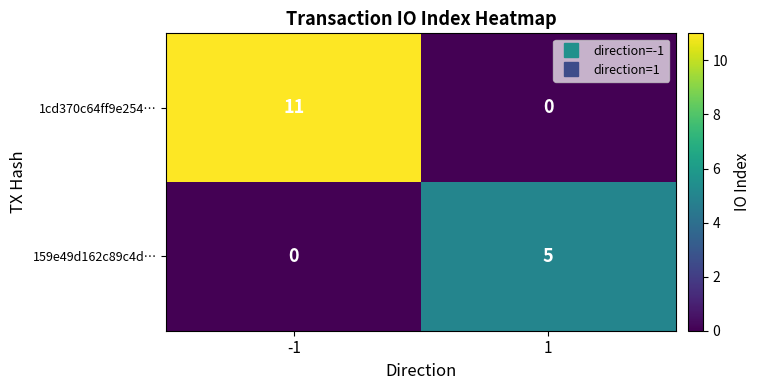

Rank the series by their average value, from highest to lowest.

1cd370c64ff9e254…, 159e49d162c89c4d…